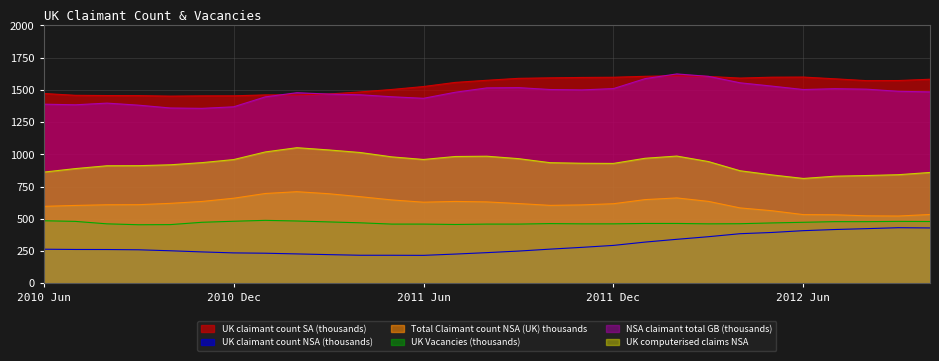

At how many categories does at least one series exceed 706?

29